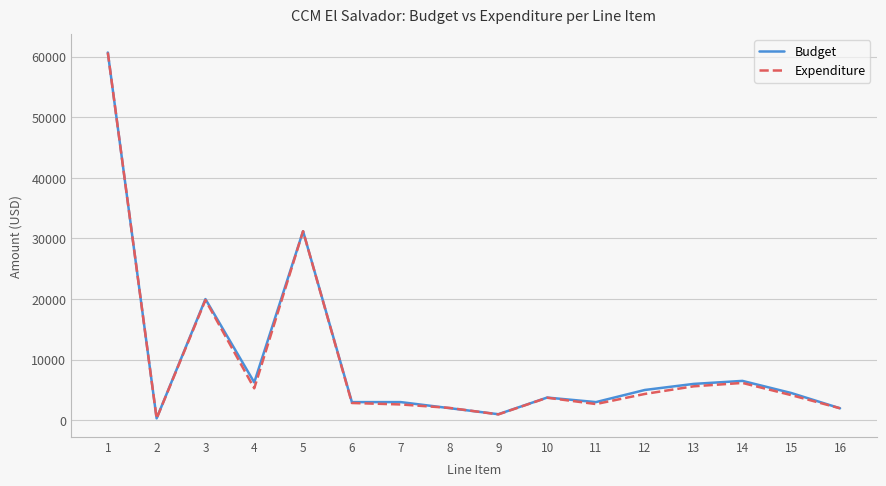

What is the approximate value of Budget at 10?

3750.0